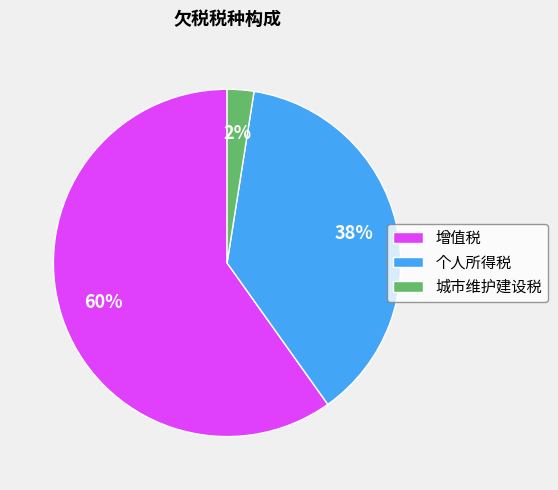

Between 增值税 and 城市维护建设税, which is larger?

增值税